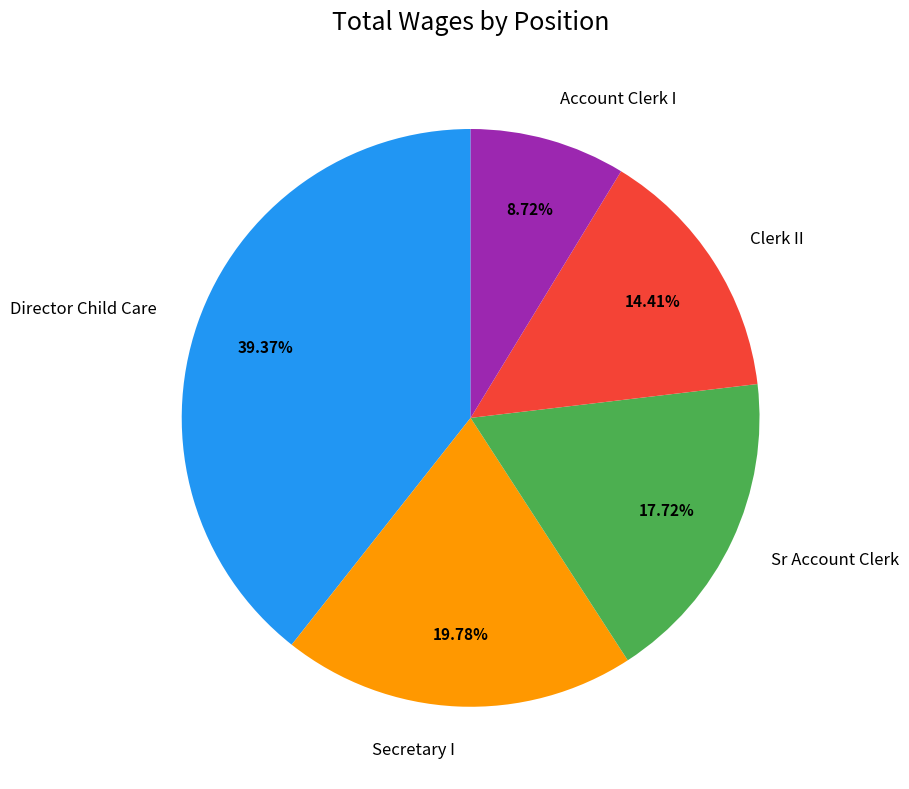

Which slice is the largest?

Director Child Care